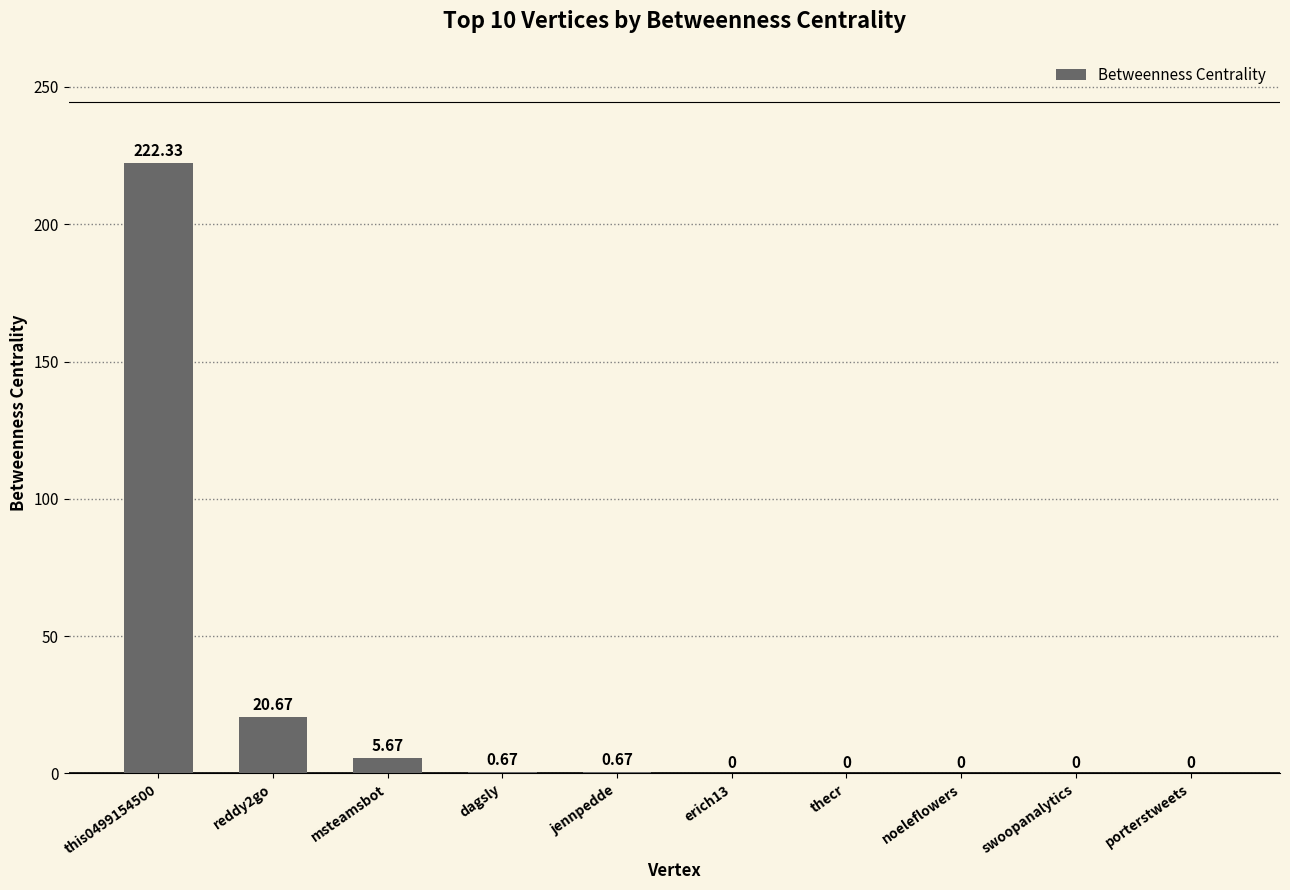

Are the bars grouped side by side (vs. stacked)?

No